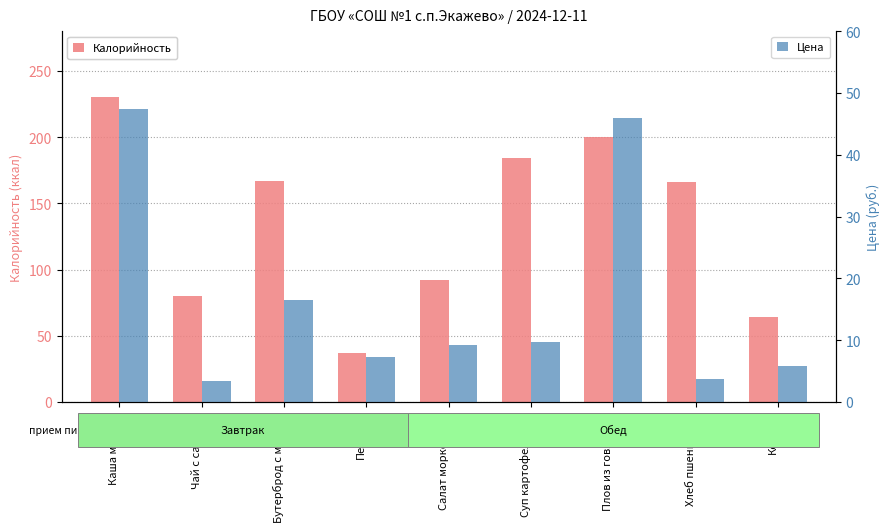

At which category is the sum across all series the highest?

Каша манная